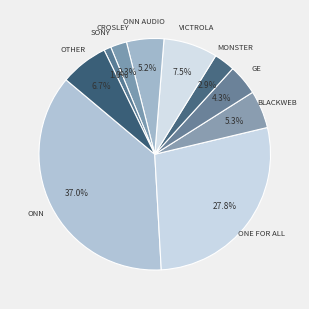

How many segments does this pie chart have?

10